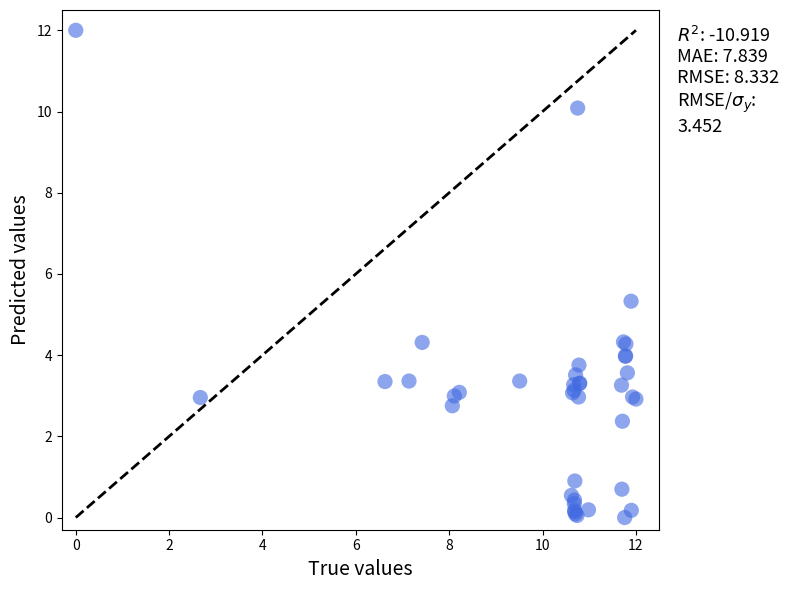

What Y value in the scatter plot is closest to 6?

5.3